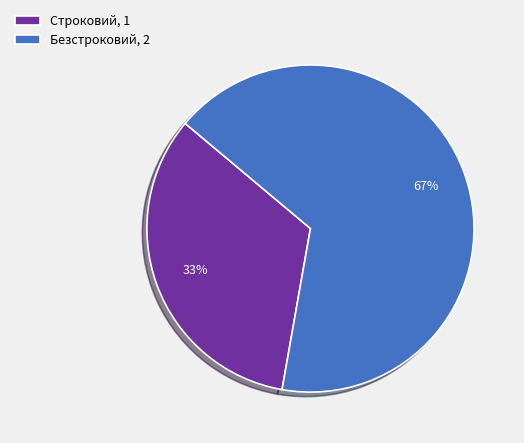

To the nearest percent, what is the average slice percentage?

50%